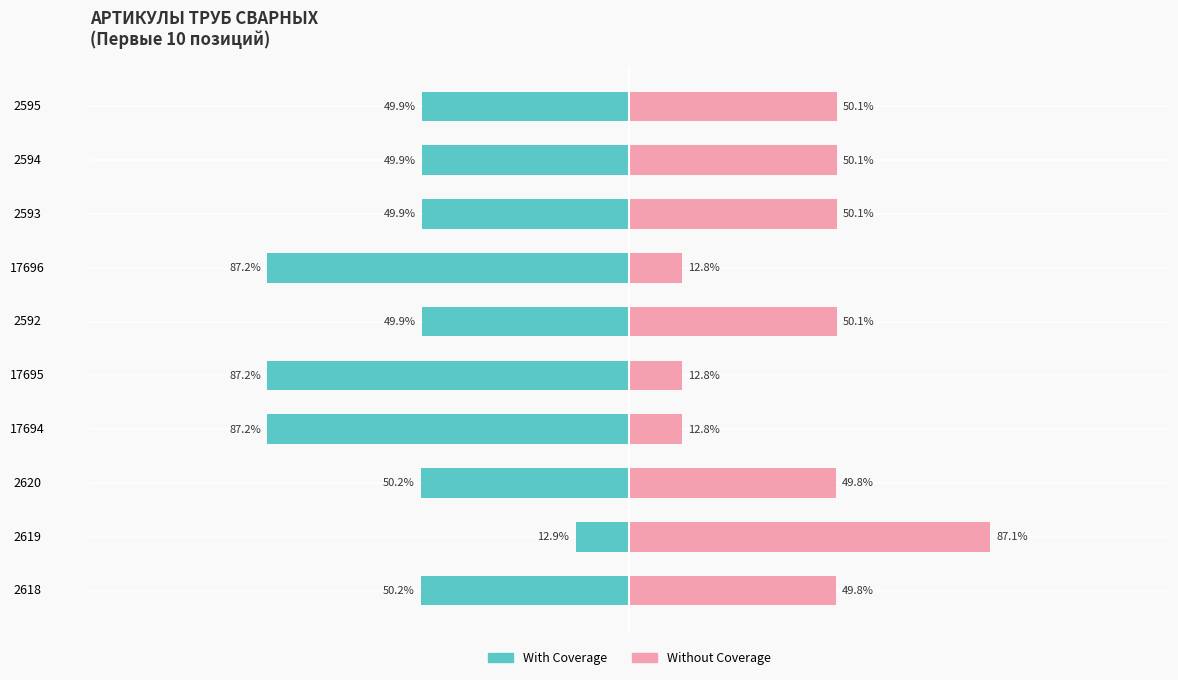

Between 2620 and 2593, which series saw the biggest shift?

With Coverage